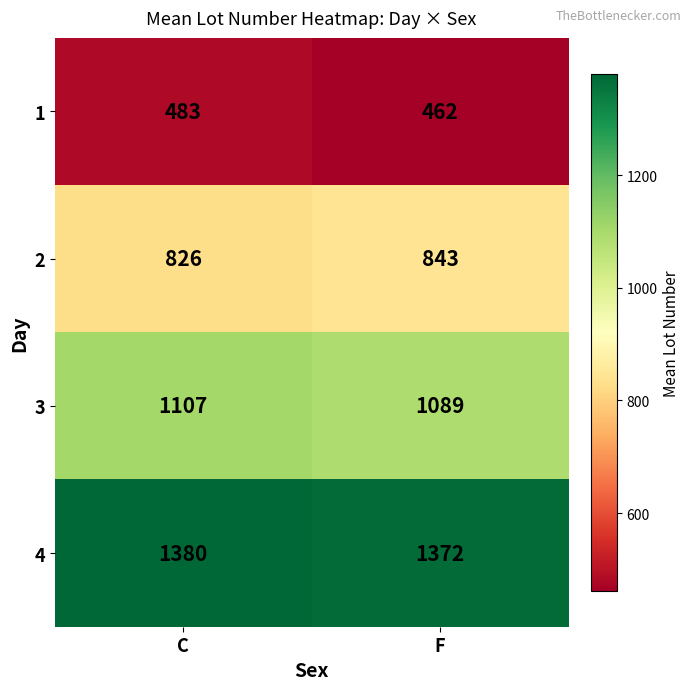

Reading right to left, extract all data points from this chart.

1: F=462	C=483
2: F=843	C=826
3: F=1089	C=1107
4: F=1372	C=1380